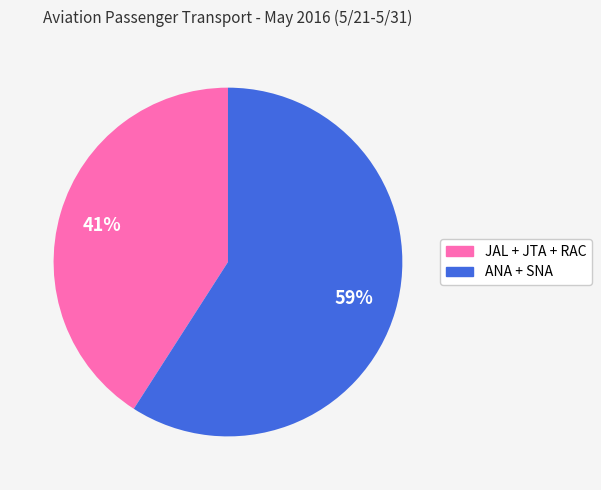

Which category has the biggest portion of the pie?

ANA + SNA